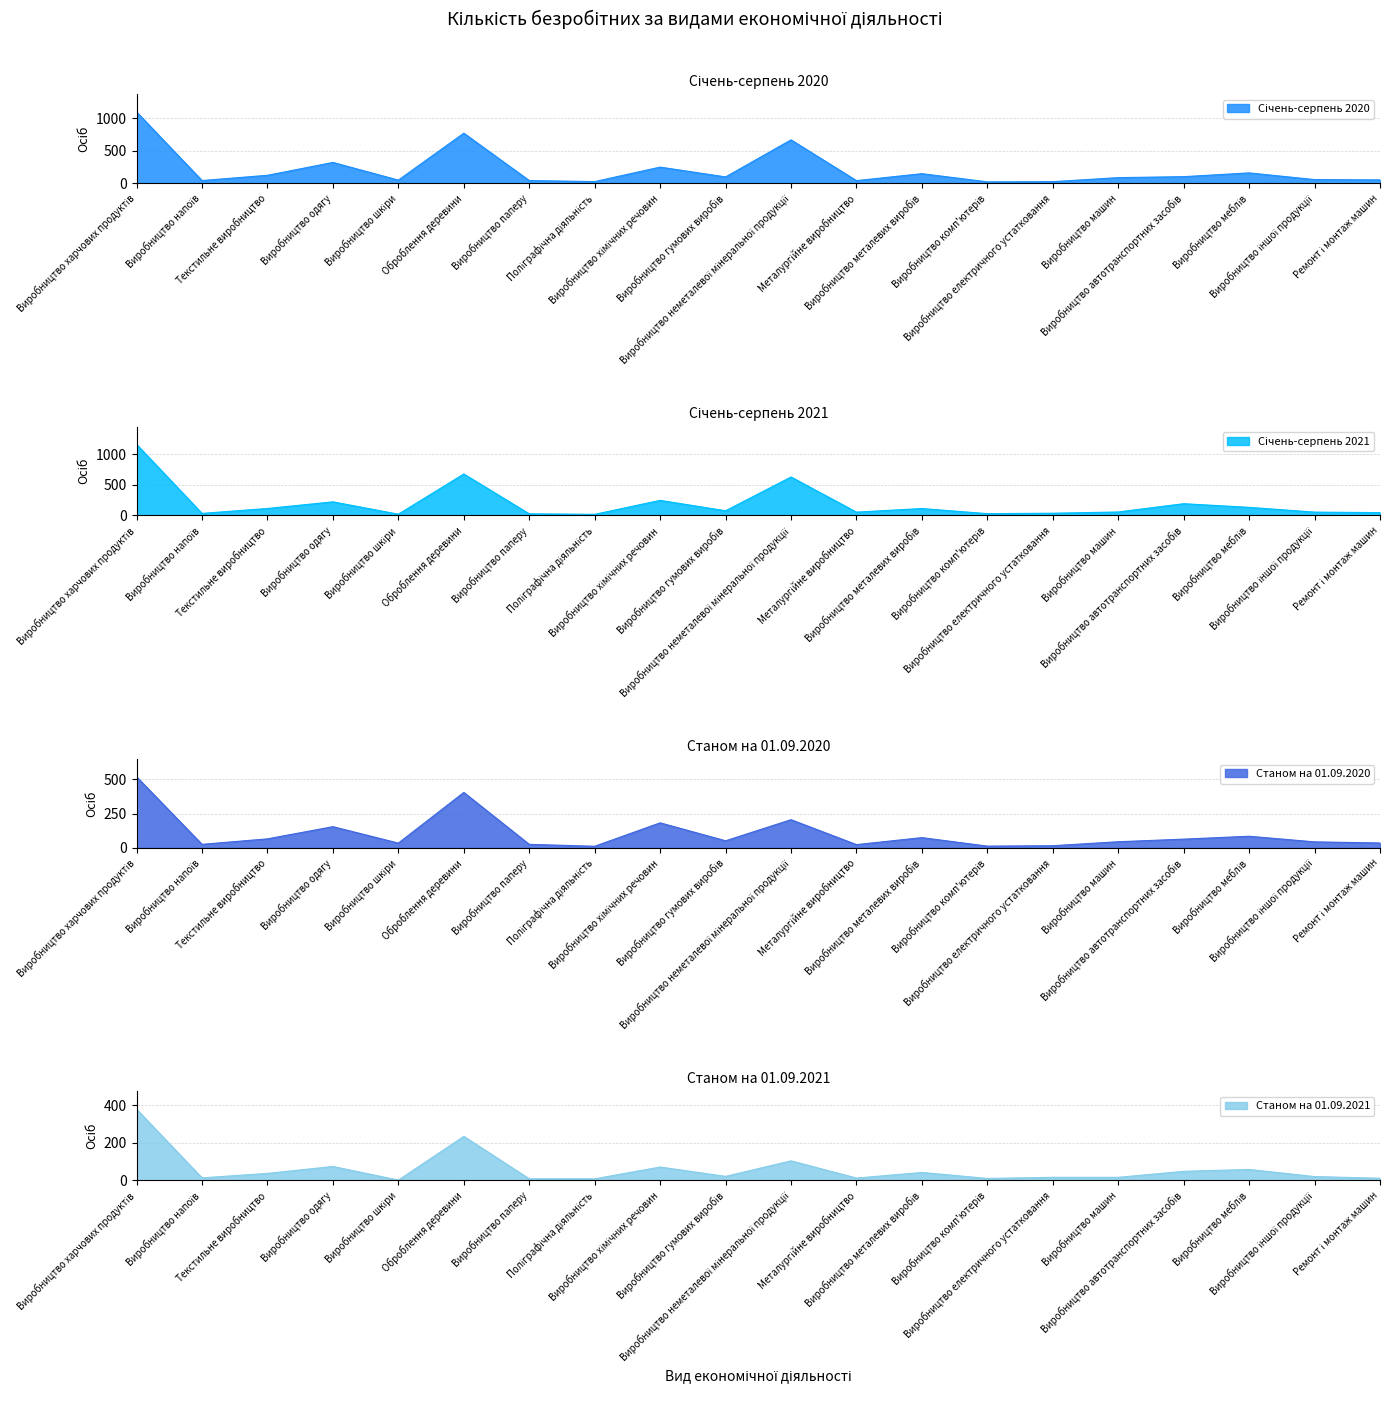

Reading left to right, what are all the values shown in this chart?

Січень-серпень 2020: 1095	39	120	318	46	769	39	23	246	95	666	38	145	19	22	84	99	157	54	49
Січень-серпень 2021: 1156	34	114	222	21	675	27	19	246	77	626	55	113	30	37	57	192	132	55	47
Станом на 01.09.2020: 519	26	66	155	35	405	26	12	183	52	206	24	75	13	16	45	64	85	44	36
Станом на 01.09.2021: 380	13	37	74	1	235	8	8	71	21	104	12	42	10	16	16	48	58	20	11